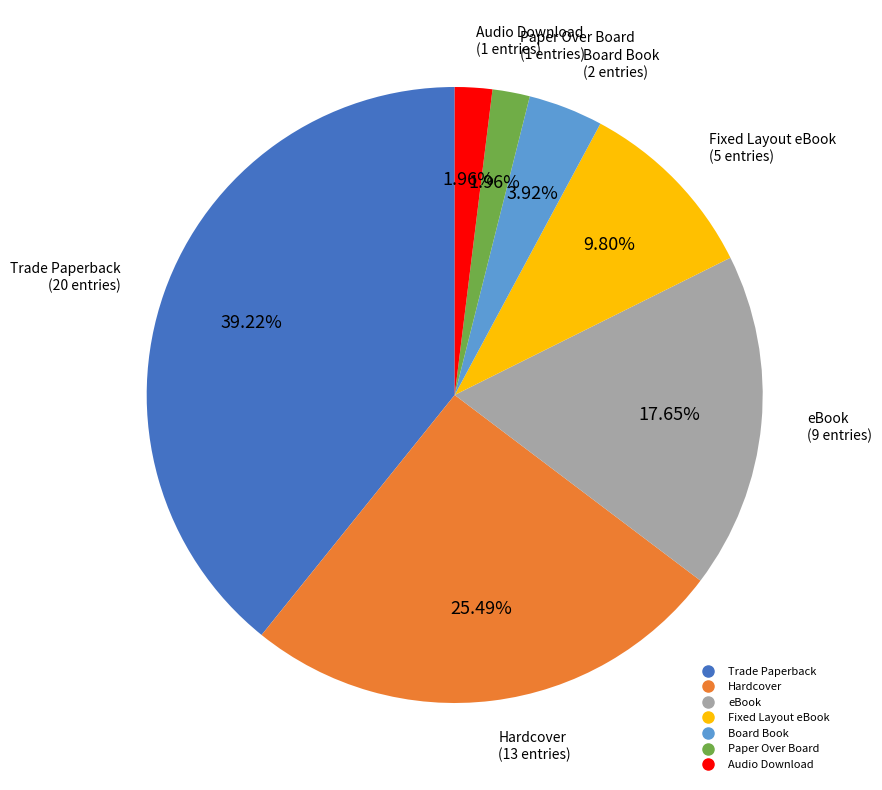

Is there a majority slice in this chart?

No